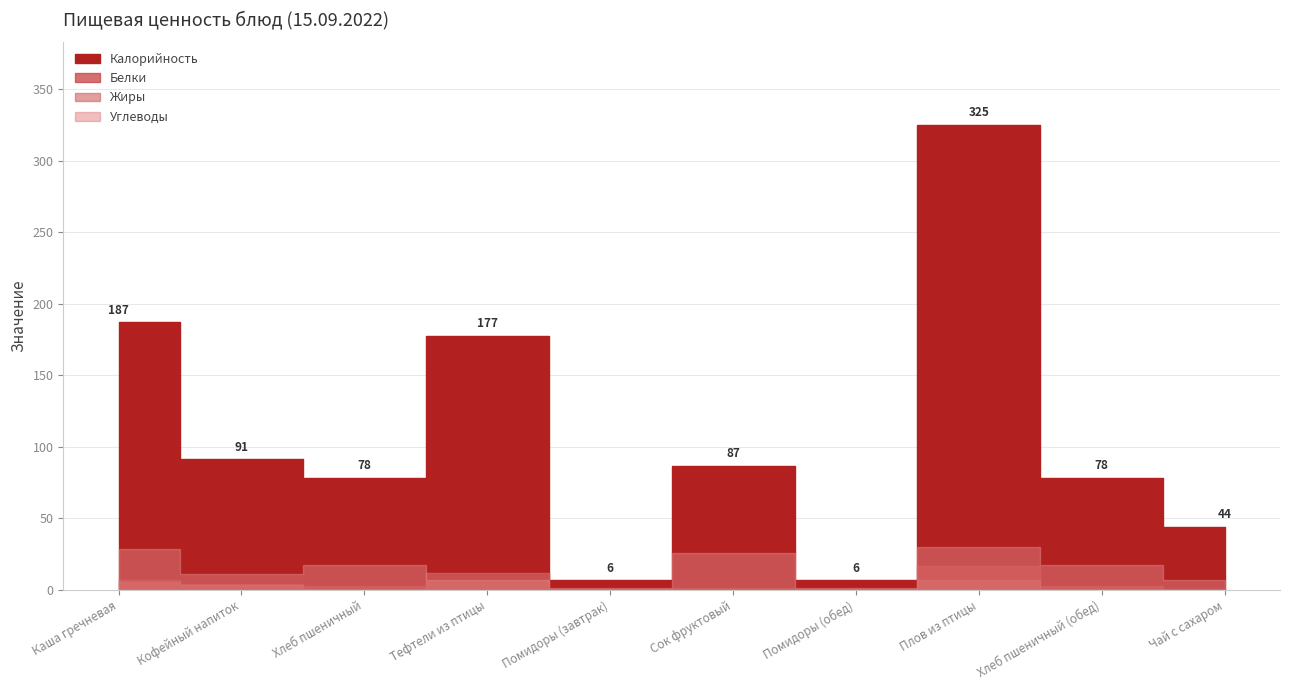

At which label is Белки closest to 8?

Каша гречневая